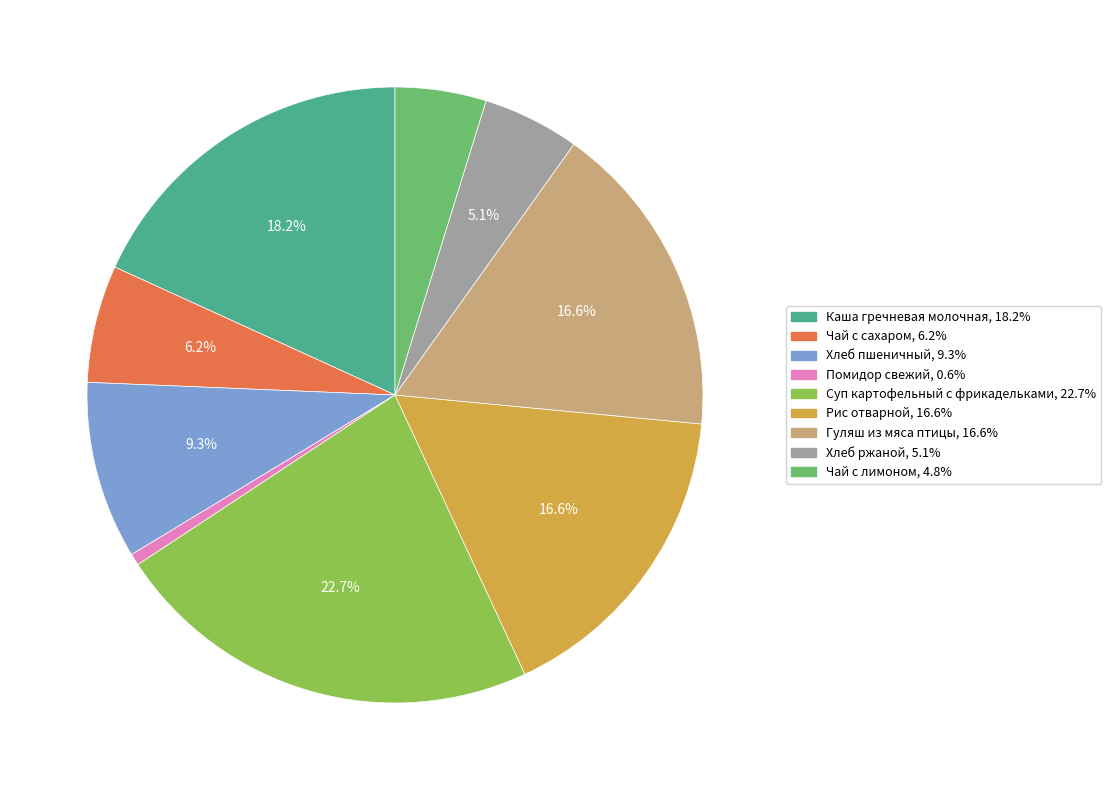

Does Помидор свежий account for over 50% of the chart?

No